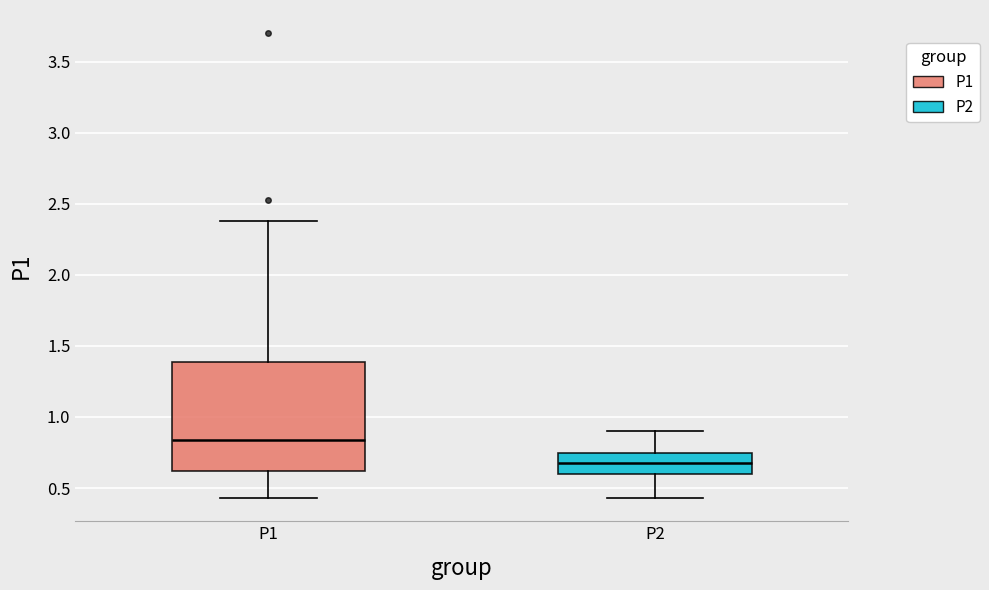

Reading left to right, read every box against the y-axis: the position of its median line, the range the box covers, and the ends of its whiskers. The values are not printed on the chart, so give them approximately, as read against the axis.

P1: median 0.85, box 0.60 to 1.40, whiskers 0.45 to 2.40
P2: median 0.70, box 0.60 to 0.75, whiskers 0.45 to 0.90